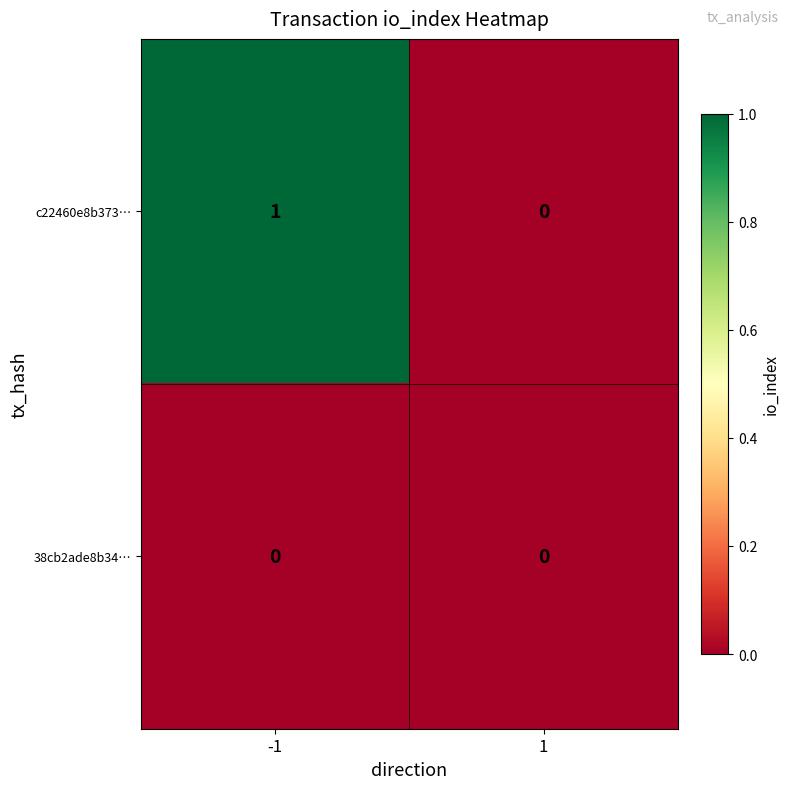

Rank the series by their average value, from lowest to highest.

38cb2ade8b34…, c22460e8b373…